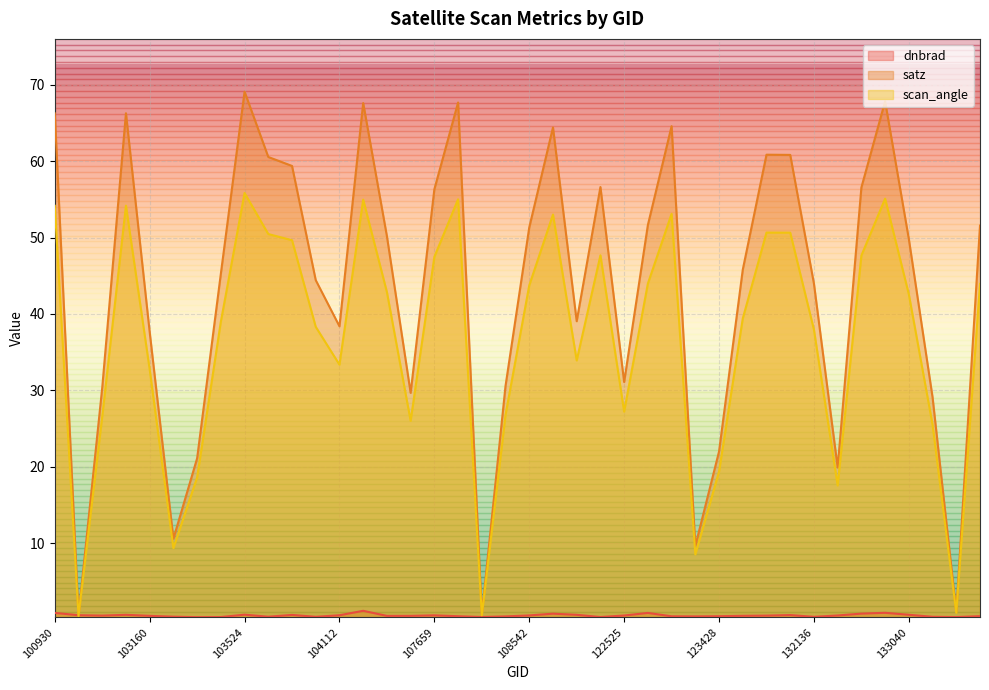

How many intersections are there between satz and dnbrad?

2